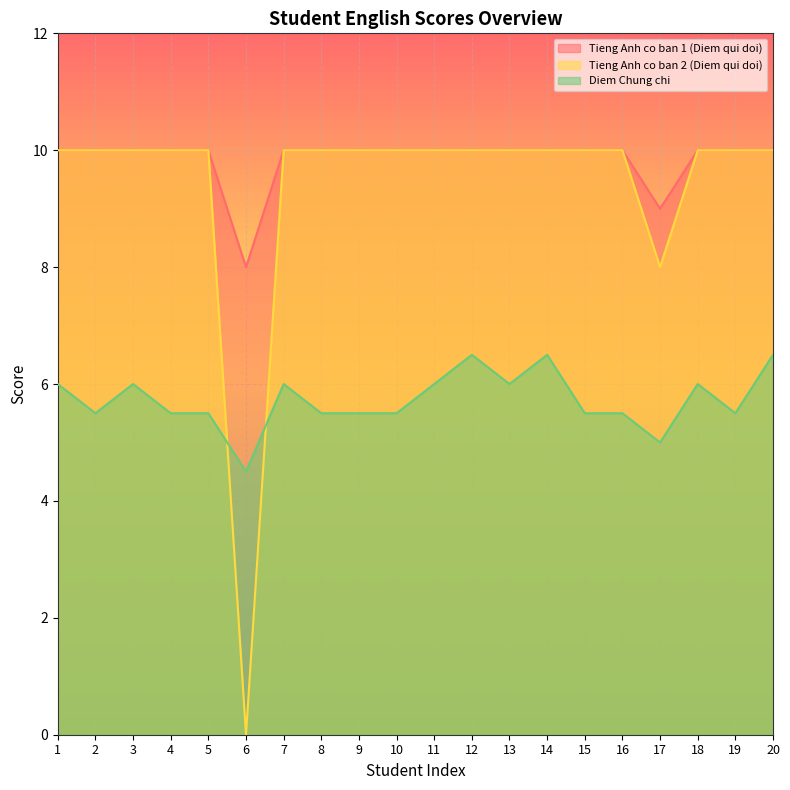

At which label does Diem Chung chi reach its minimum?

6